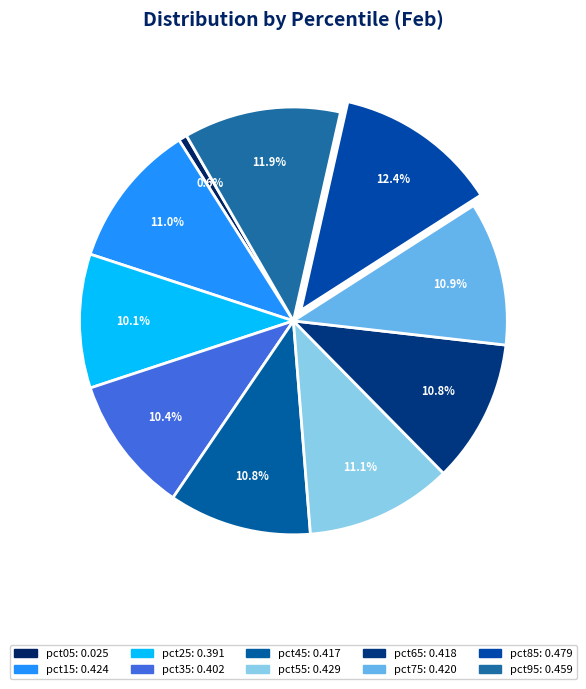

Which category has the biggest portion of the pie?

pct85